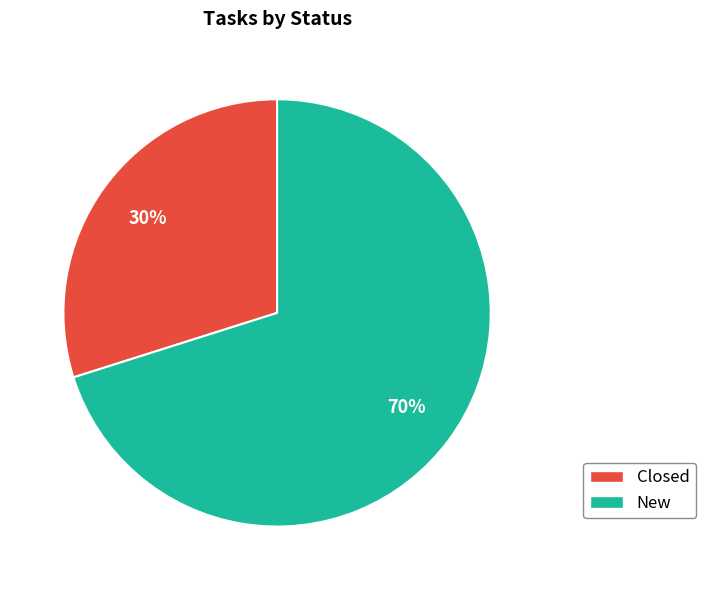

To the nearest percent, what is the combined percentage of New and Closed?

100%